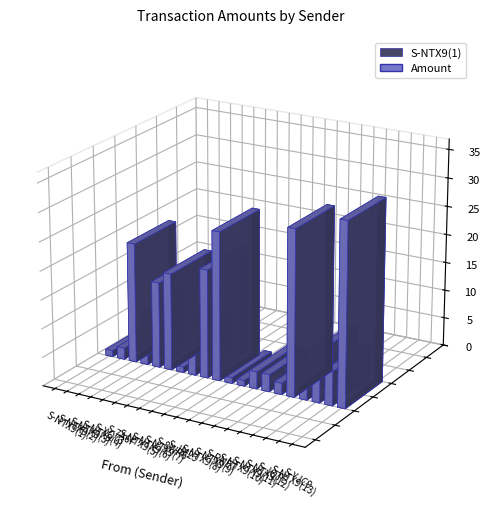

What is the sum of the values at S-NTX9(7) and S-7A6F?

36.0